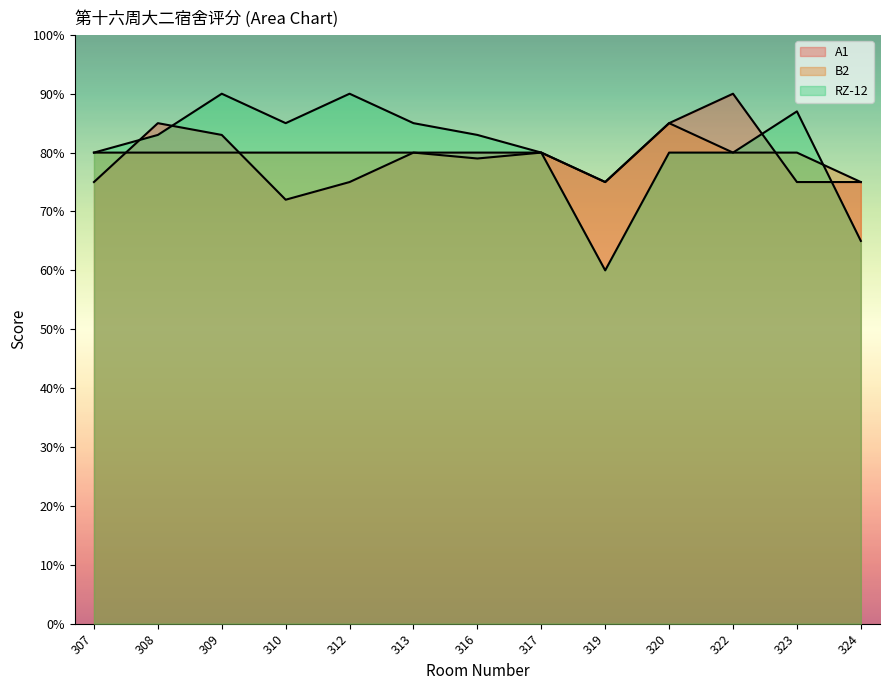

What is the maximum value for B2?

85